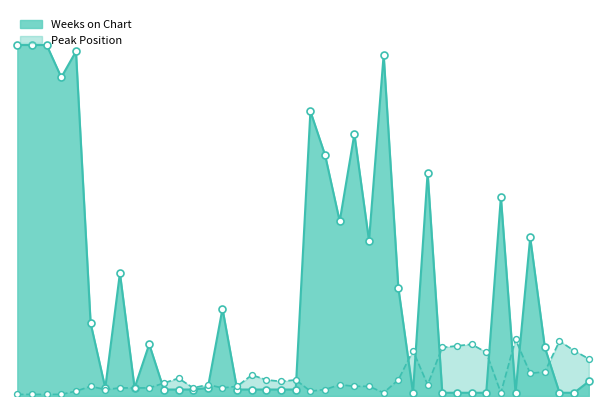

What is the total value across all series at 3?

218